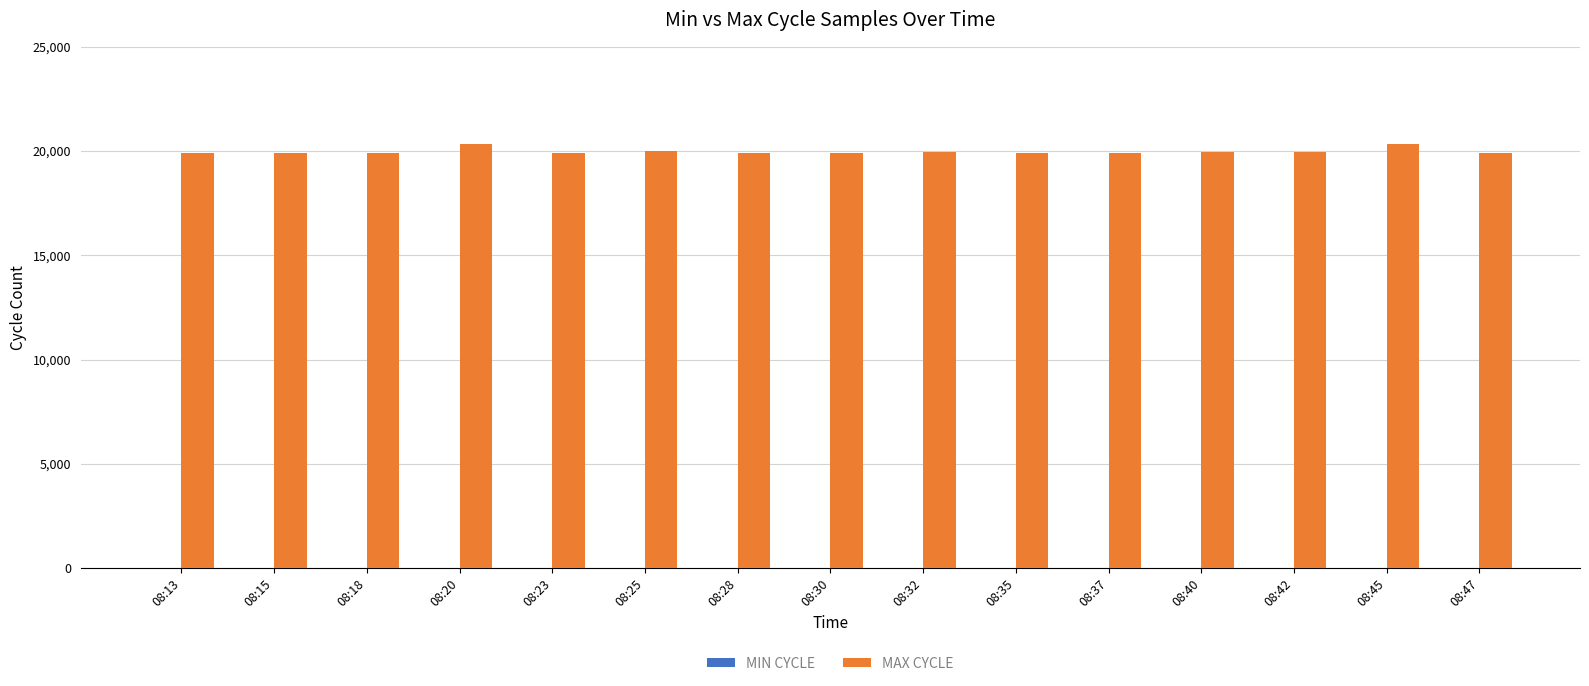

What is the greatest value displayed?

20354